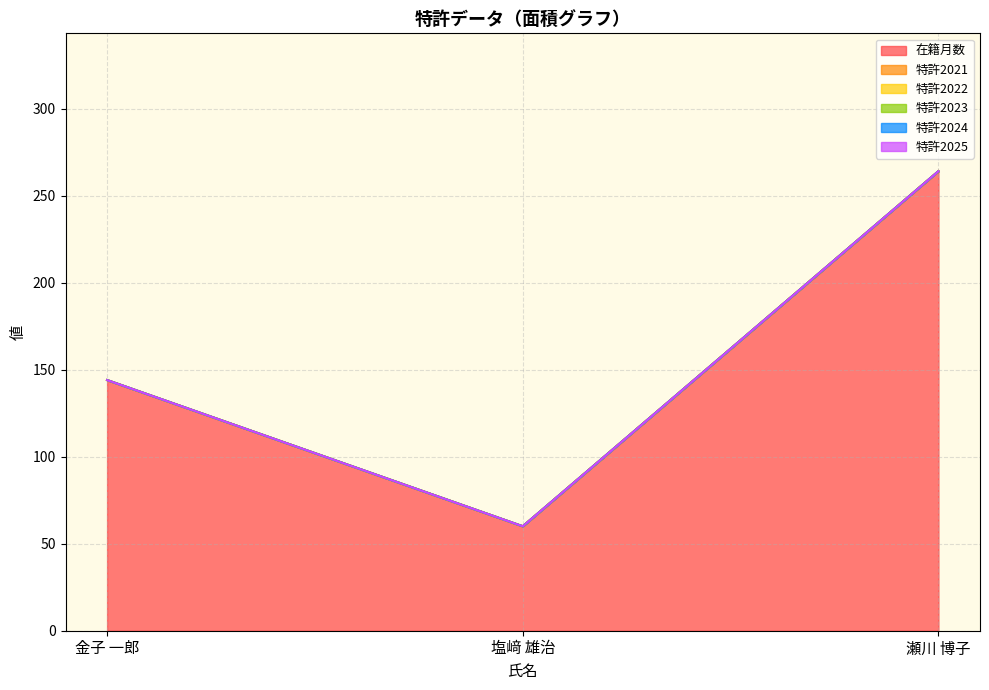

What is the label of the 3rd point from the left?

瀬川 博子